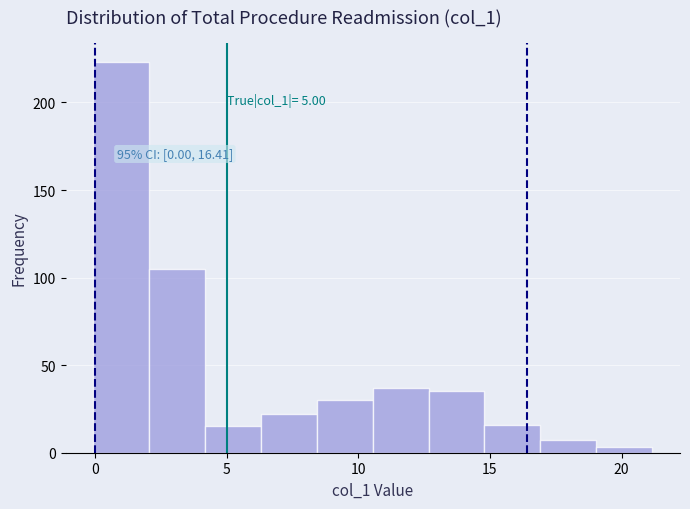

Which range on the x-axis has the tallest bar?

0.0 to 2.0